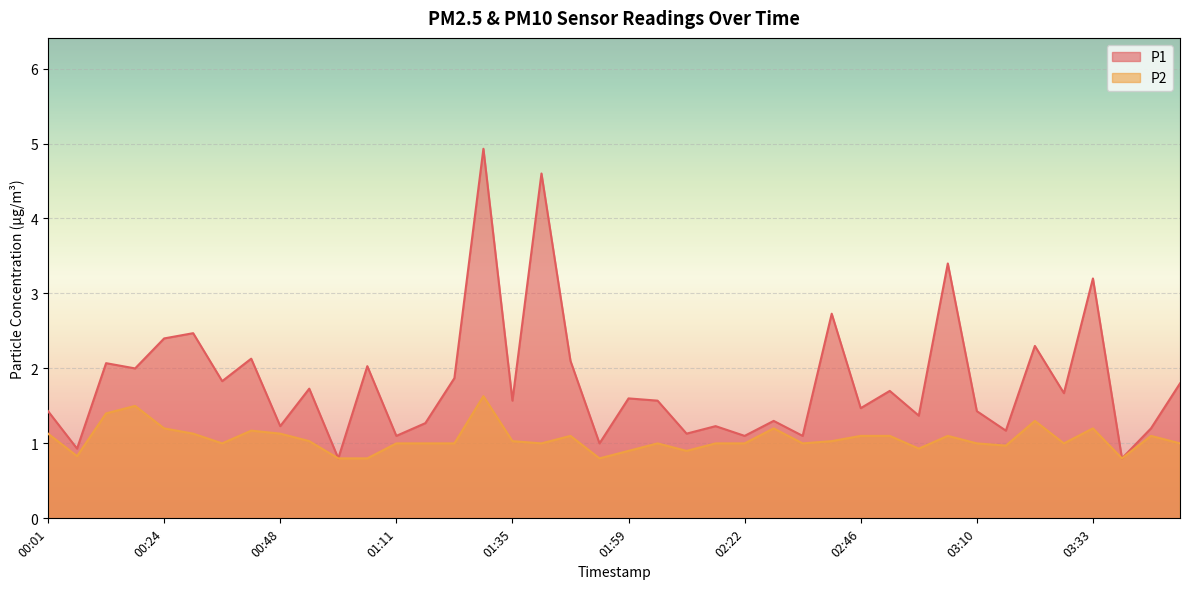

What is the sum of all P2 values?

42.3